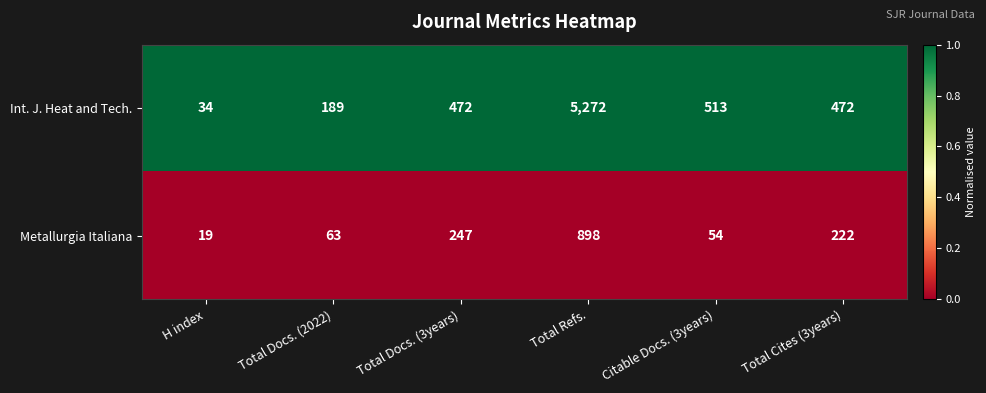

Which series changed the most between Total Docs. (2022) and Total Refs.?

Int. J. Heat and Tech.